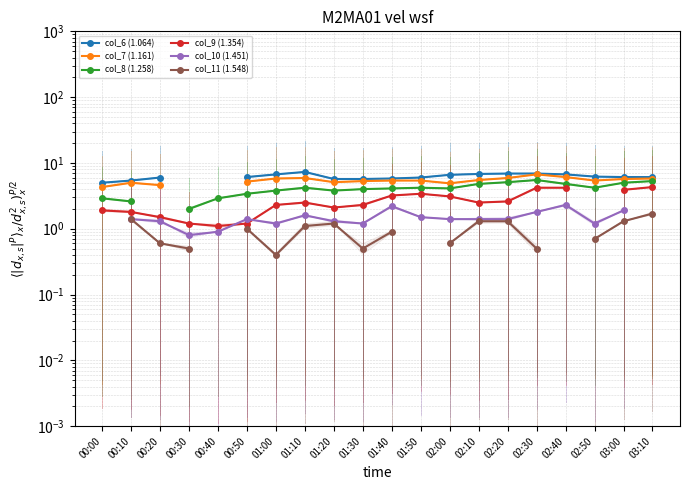

At how many categories does at least one series exceed 2?

19